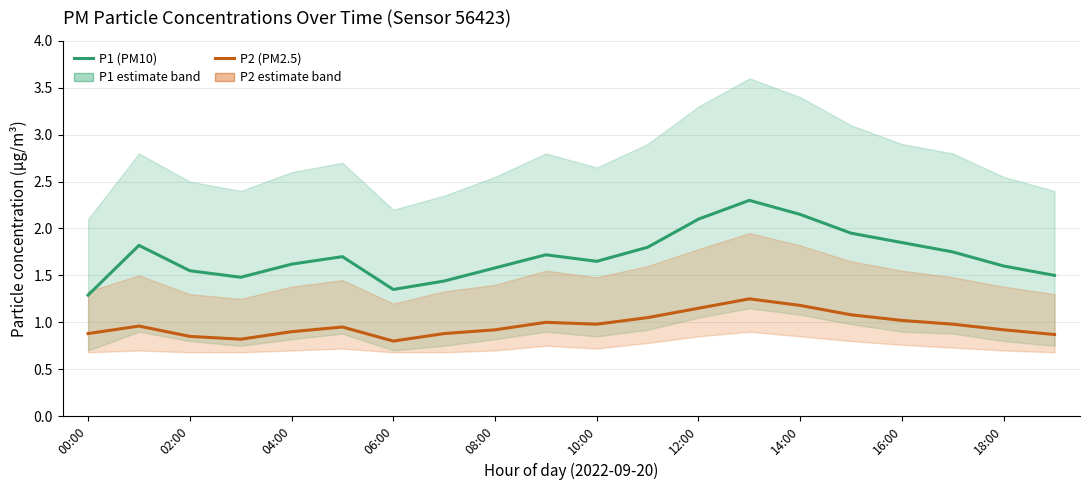

What is the difference between the maximum and minimum values in the P2 (PM2.5) series?

0.4